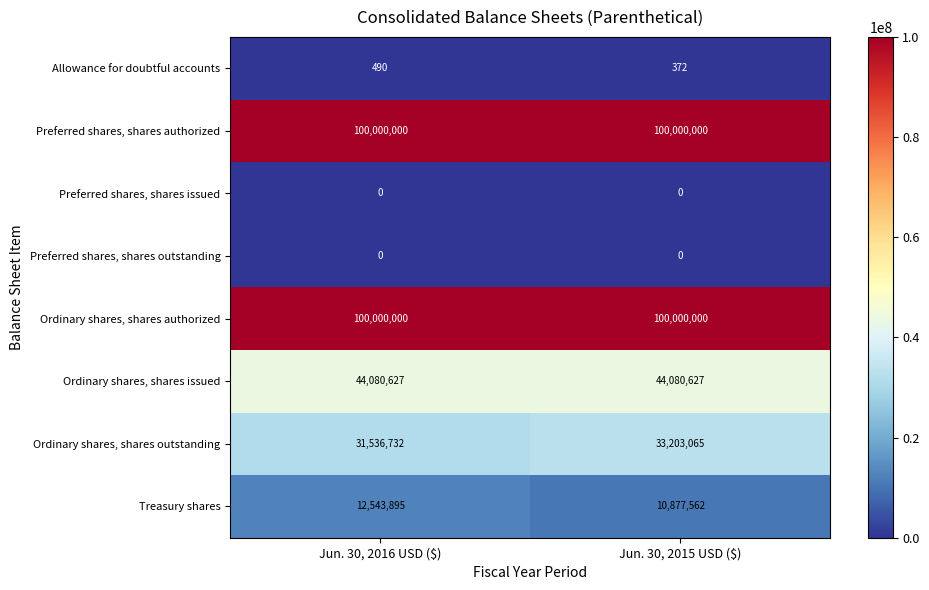

At which category is the sum across all series the highest?

Jun. 30, 2016 USD ($)